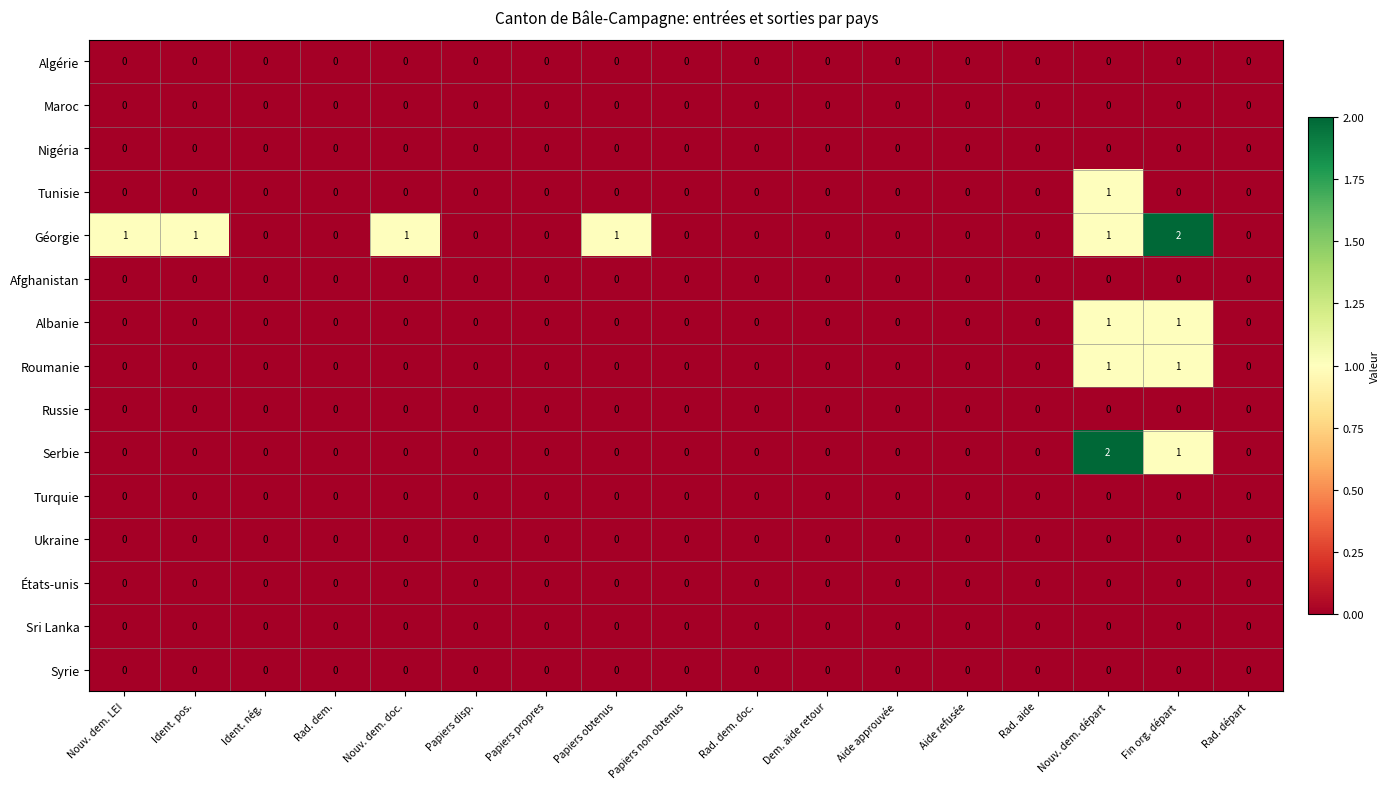

How many Serbie values are between 0 and 1?

16